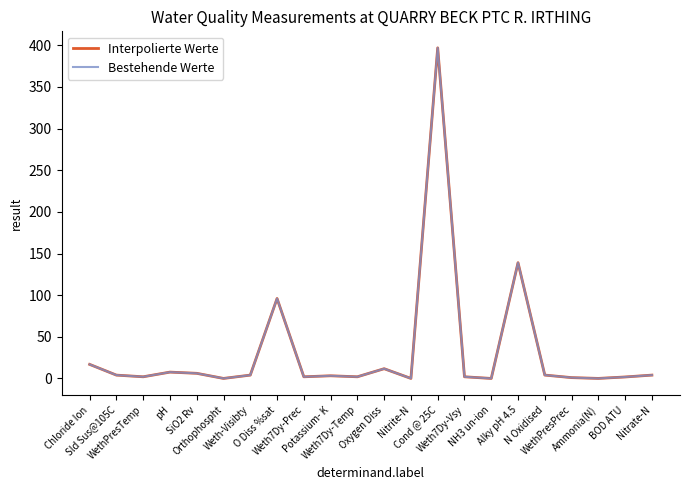

The Interpolierte Werte series shows 26.5 at Chloride Ion. True or false?

False